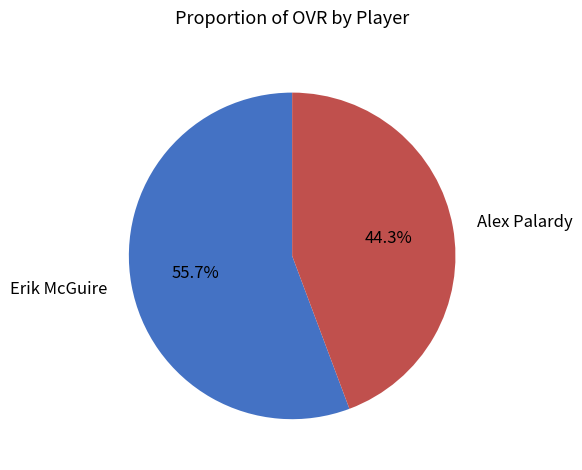

Is there a majority slice in this chart?

Yes